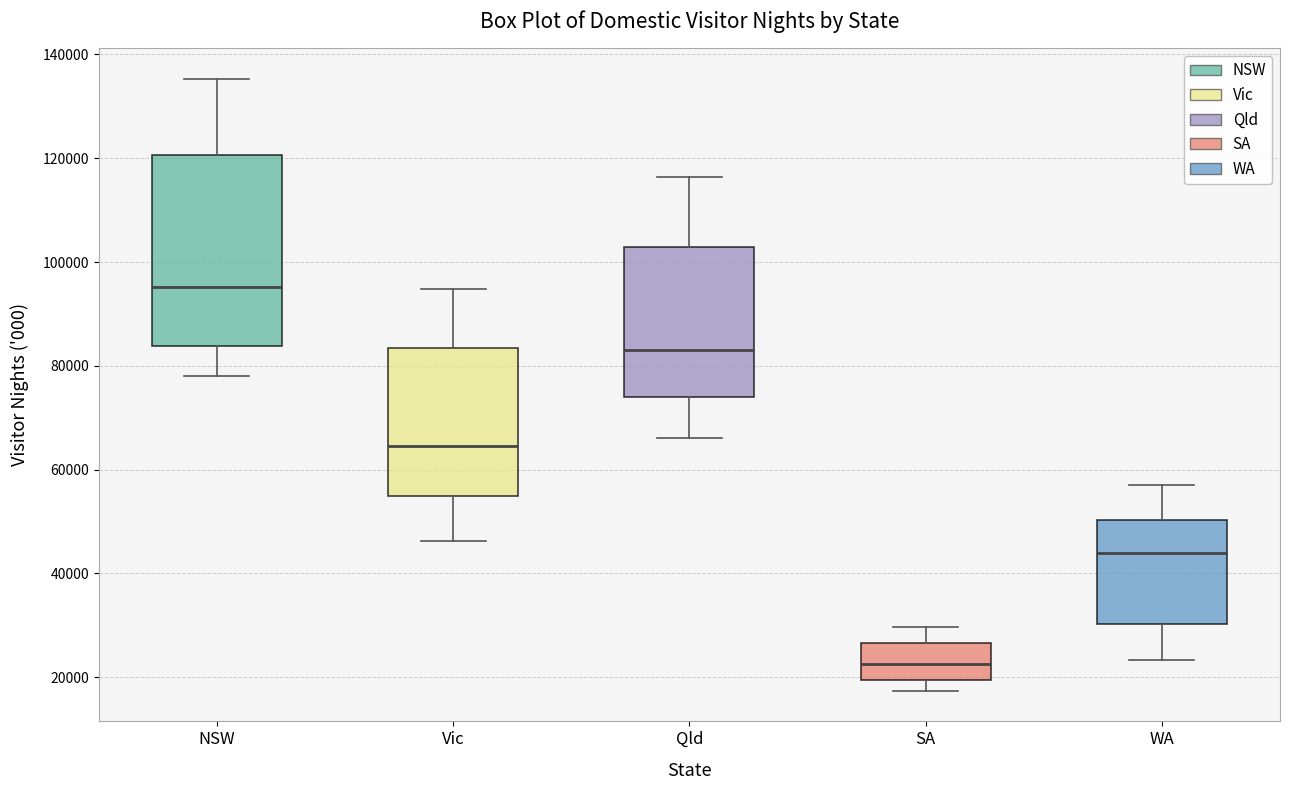

Reading left to right, read every box against the y-axis: the position of its median line, the range the box covers, and the ends of its whiskers. The values are not printed on the chart, so give them approximately, as read against the axis.

NSW: median 96000, box 84000 to 120000, whiskers 78000 to 136000
Vic: median 64000, box 56000 to 84000, whiskers 46000 to 94000
Qld: median 84000, box 74000 to 102000, whiskers 66000 to 116000
SA: median 22000, box 20000 to 26000, whiskers 18000 to 30000
WA: median 44000, box 30000 to 50000, whiskers 24000 to 58000